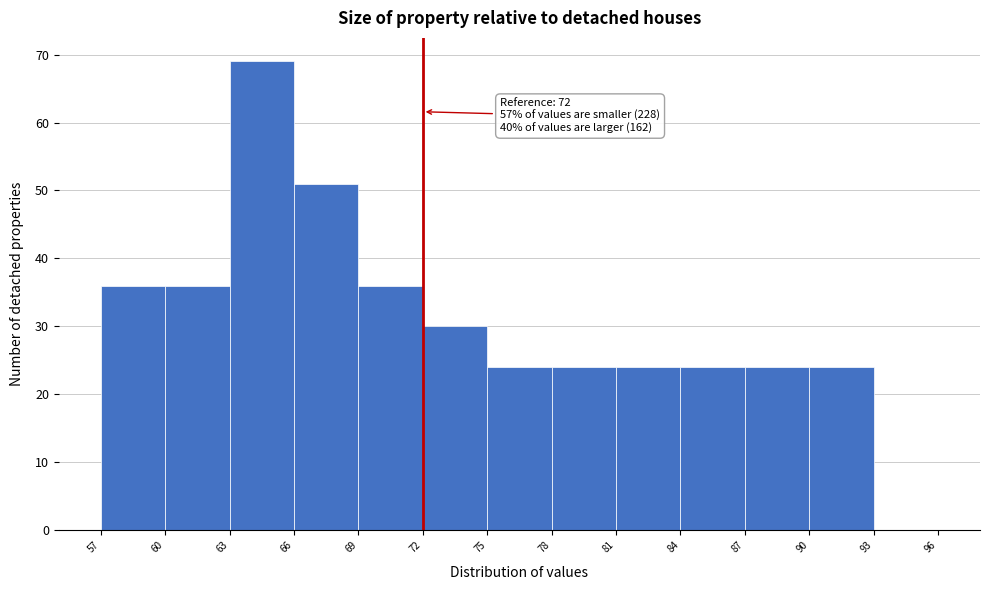

Over which range of the x-axis is the bar tallest?

63 to 66